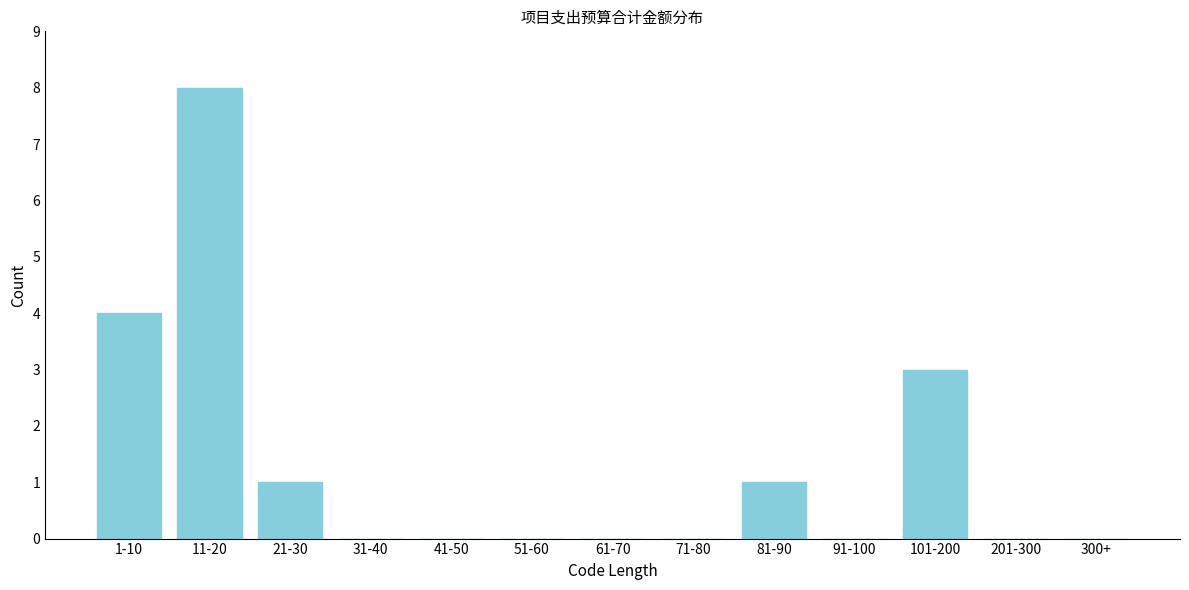

Reading right to left, list all the values displayed in this chart.

300+=0	201-300=0	101-200=3	91-100=0	81-90=1	71-80=0	61-70=0	51-60=0	41-50=0	31-40=0	21-30=1	11-20=8	1-10=4